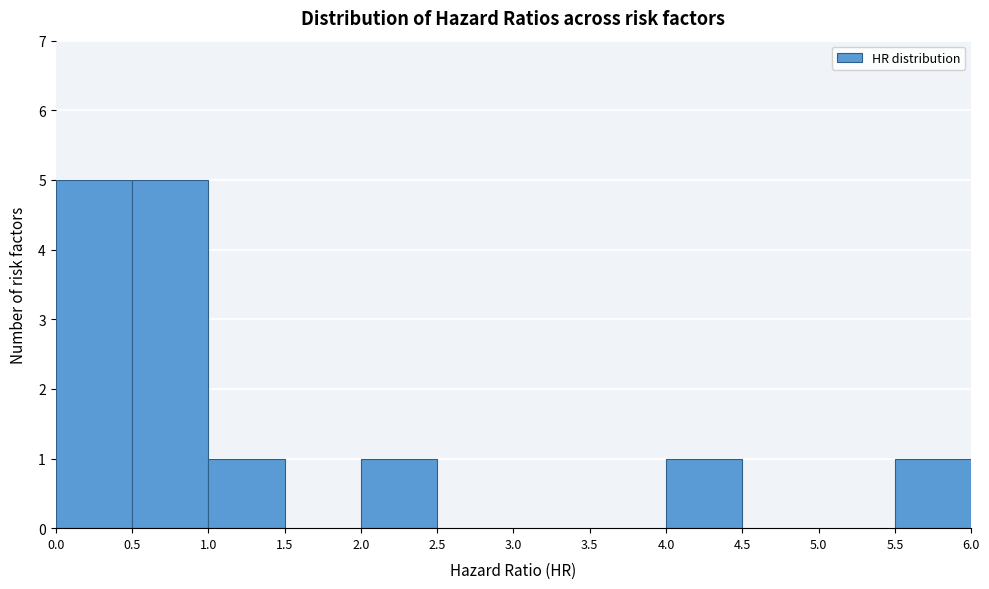

Reading left to right, list every bar in this chart as the range it spans on the x-axis followed by its height. The values are not printed on the chart, so give them approximately, as read against the axis.

0.0 to 0.5: 5
0.5 to 1.0: 5
1.0 to 1.5: 1
1.5 to 2.0: 0
2.0 to 2.5: 1
2.5 to 3.0: 0
3.0 to 3.5: 0
3.5 to 4.0: 0
4.0 to 4.5: 1
4.5 to 5.0: 0
5.0 to 5.5: 0
5.5 to 6.0: 1